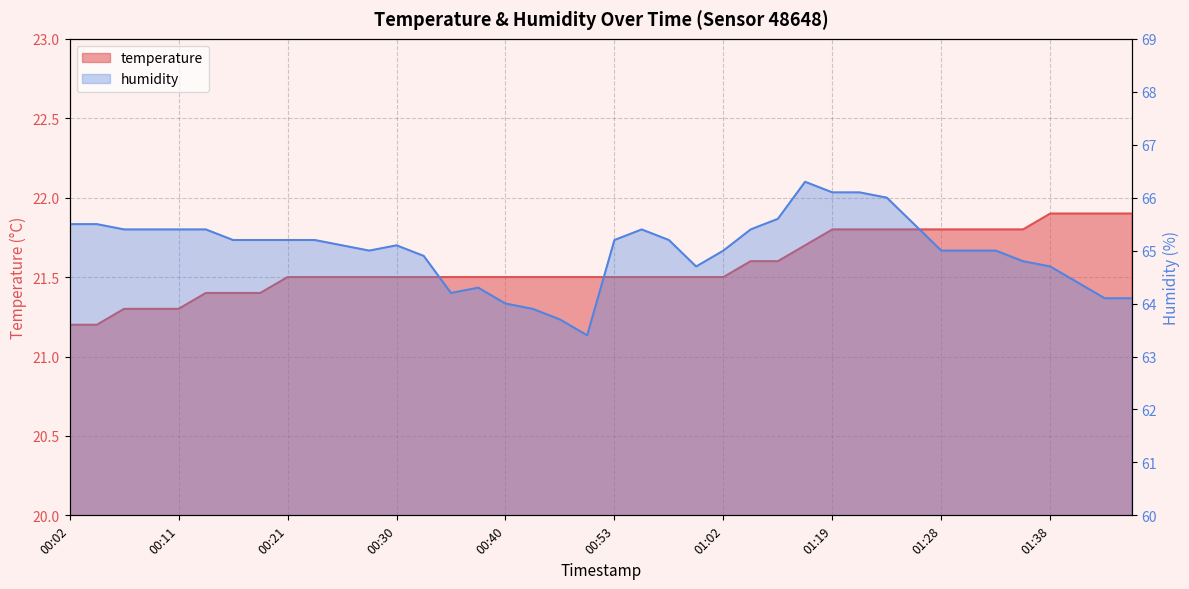

At how many categories does at least one series exceed 49?

40